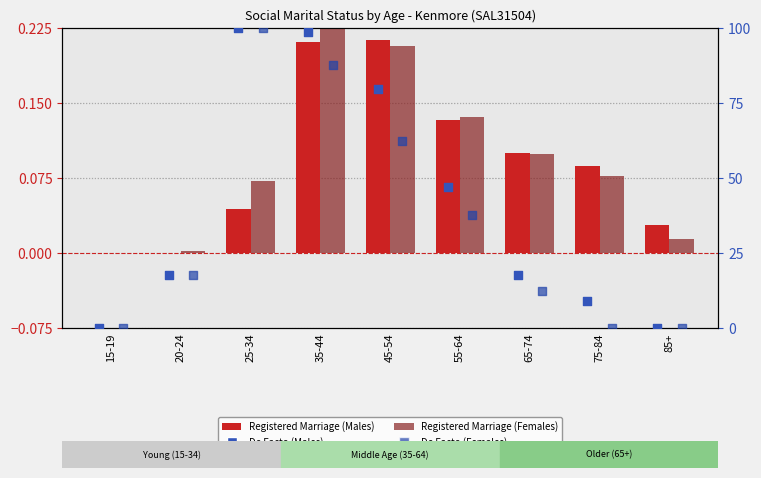

At how many categories does at least one series exceed 54?

3